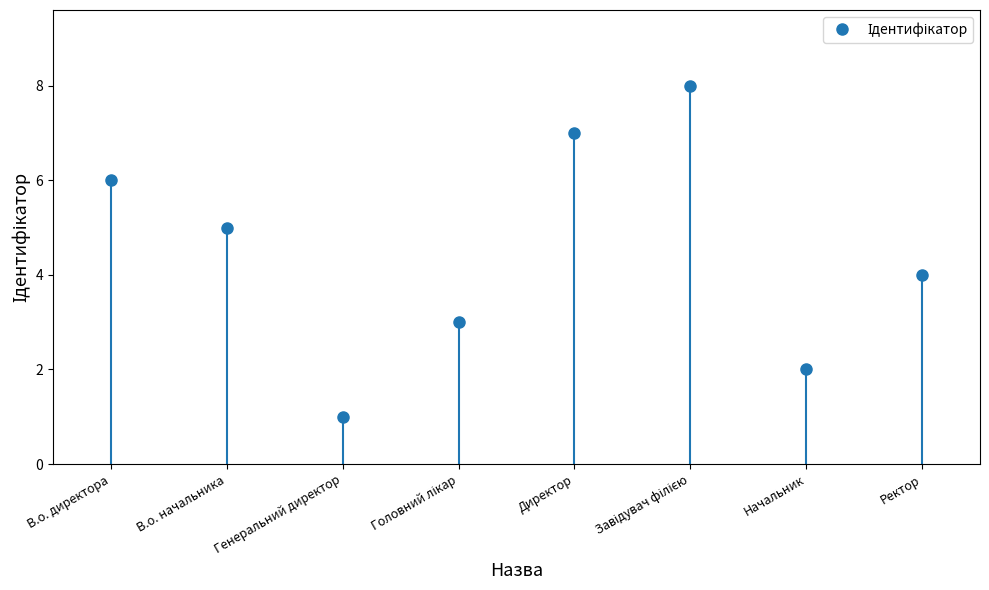

What is the difference between the second highest and minimum values?

6